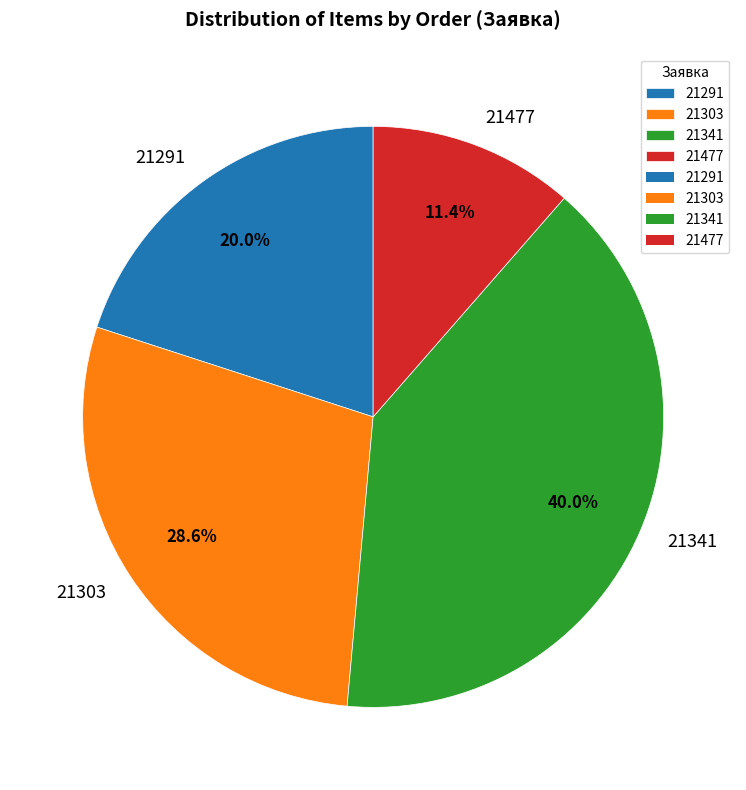

Which has a higher value, 21477 or 21303?

21303